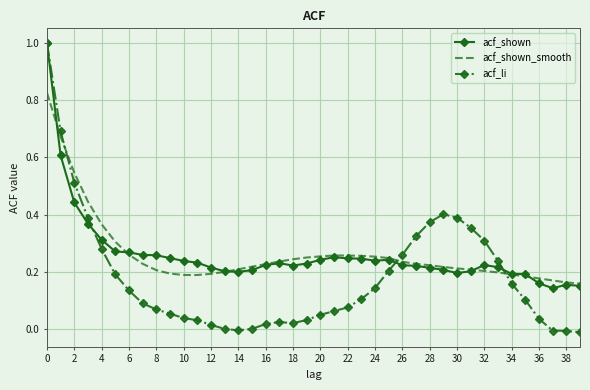

Which series has the widest spread of values?

acf_li